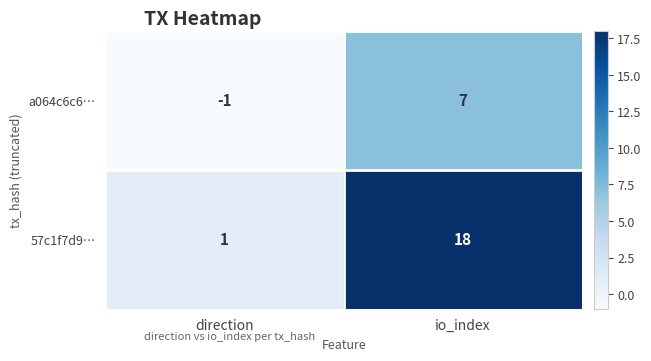

How many categories are shown in the chart?

2